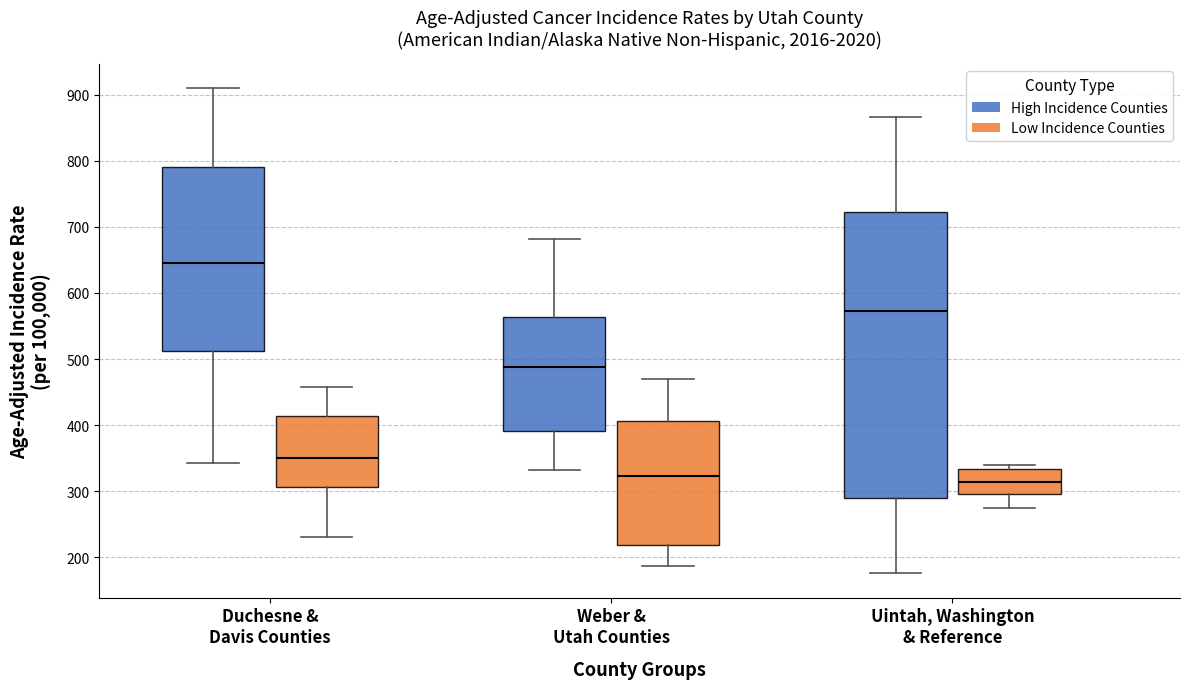

Reading left to right, read every box against the y-axis: the position of its median line, the range the box covers, and the ends of its whiskers. The values are not printed on the chart, so give them approximately, as read against the axis.

Duchesne & Davis Counties (High Incidence Counties): median 650, box 510 to 790, whiskers 340 to 910
Duchesne & Davis Counties (Low Incidence Counties): median 350, box 310 to 410, whiskers 230 to 460
Weber & Utah Counties (High Incidence Counties): median 490, box 390 to 560, whiskers 330 to 680
Weber & Utah Counties (Low Incidence Counties): median 320, box 220 to 410, whiskers 190 to 470
Uintah, Washington & Reference (High Incidence Counties): median 570, box 290 to 720, whiskers 180 to 870
Uintah, Washington & Reference (Low Incidence Counties): median 310, box 300 to 330, whiskers 270 to 340